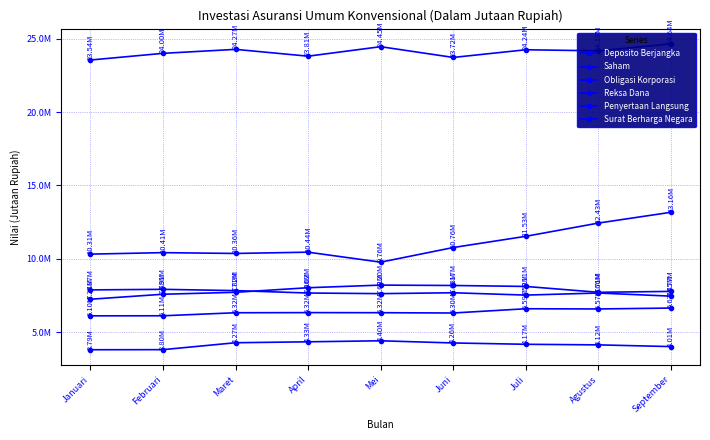

True or false: Penyertaan Langsung has more than 1 points higher than both neighbors.

True